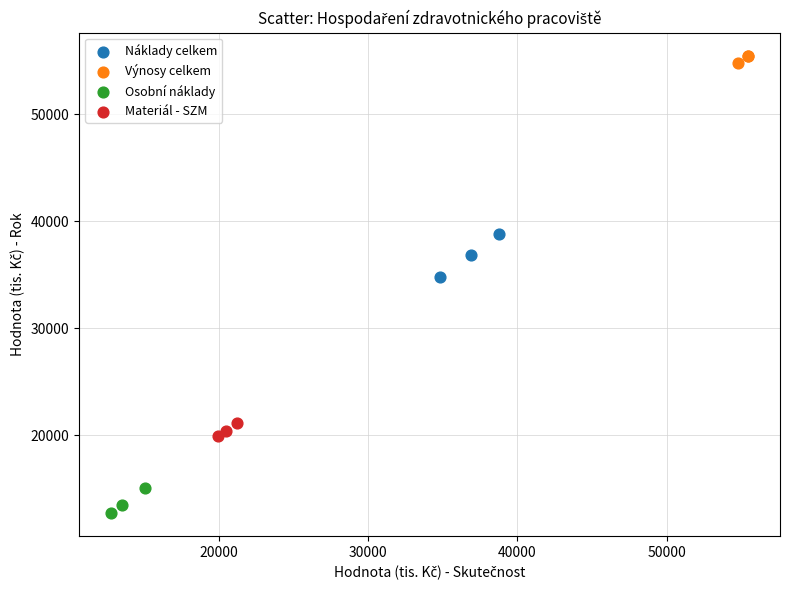

Which series has the largest Y range (max minus min)?

Náklady celkem